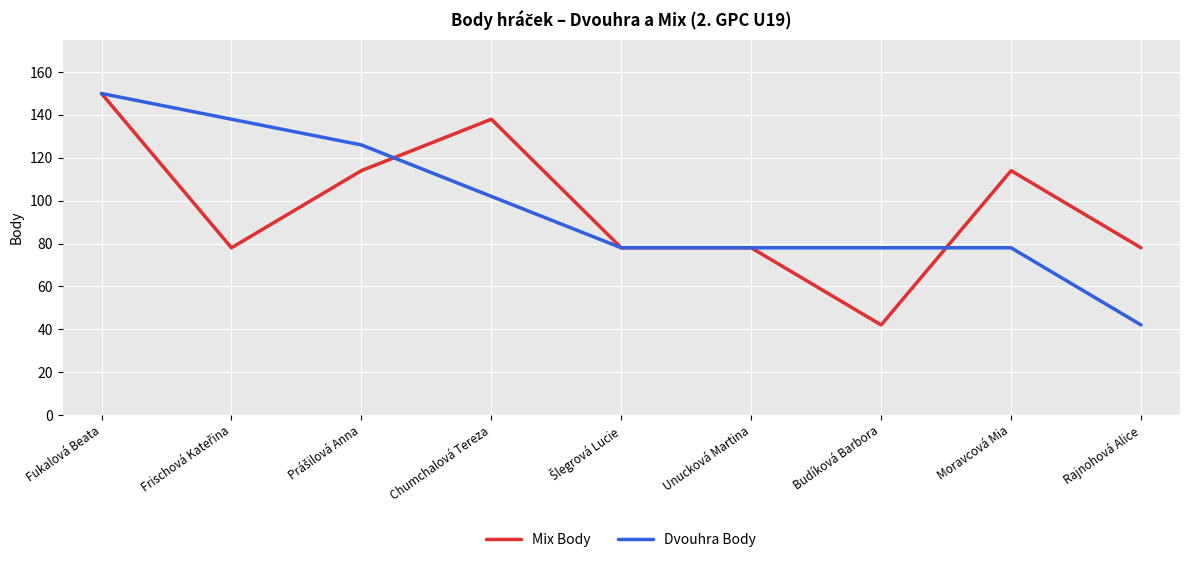

What is the difference between the highest and lowest values at Rajnohová Alice?

36